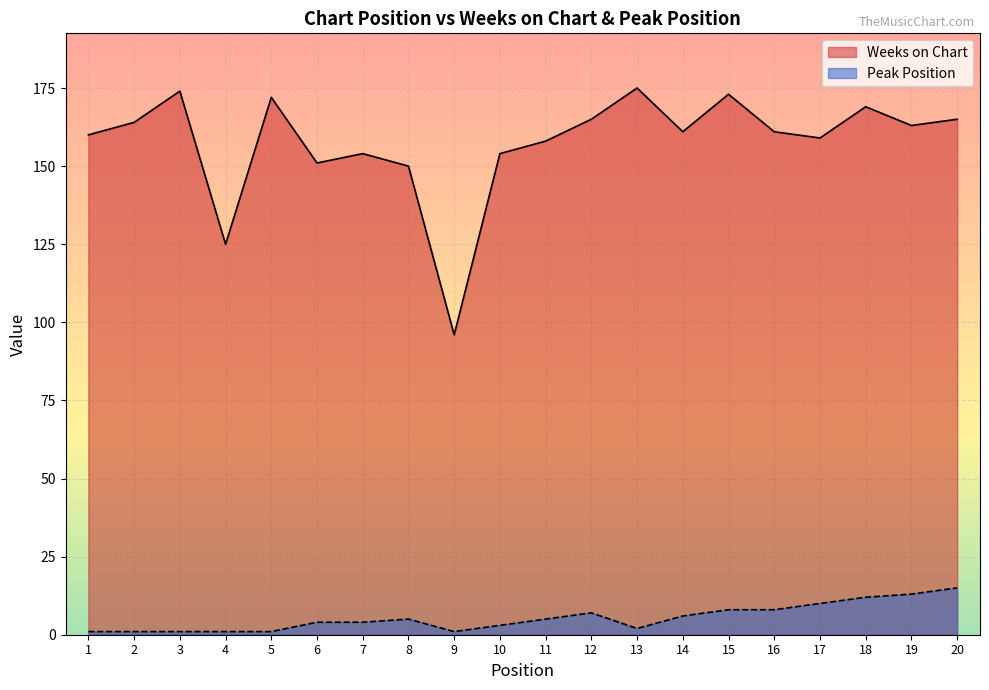

True or false: Peak Position and Weeks on Chart cross at least once.

False